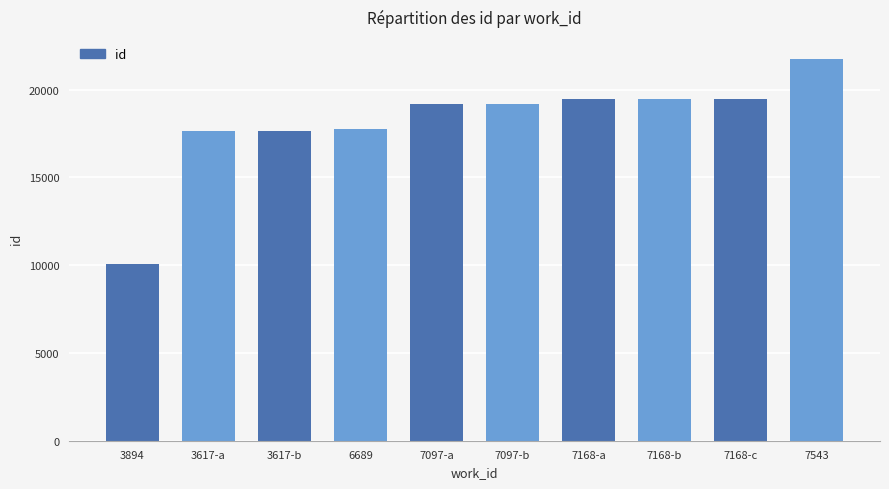

How many values are below 19196?

5